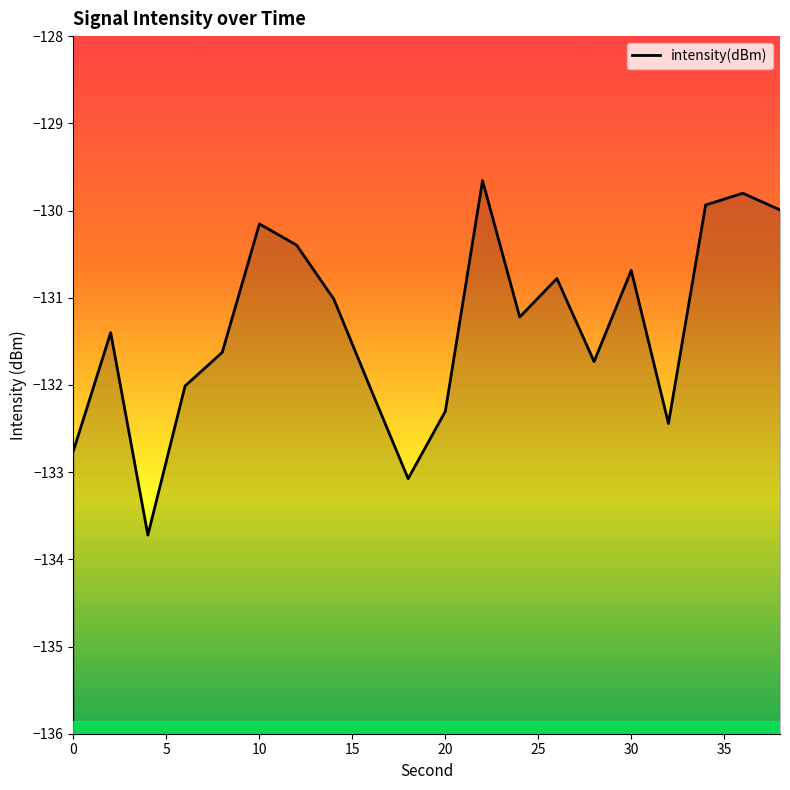

What is the difference between the second highest and minimum values?

3.9